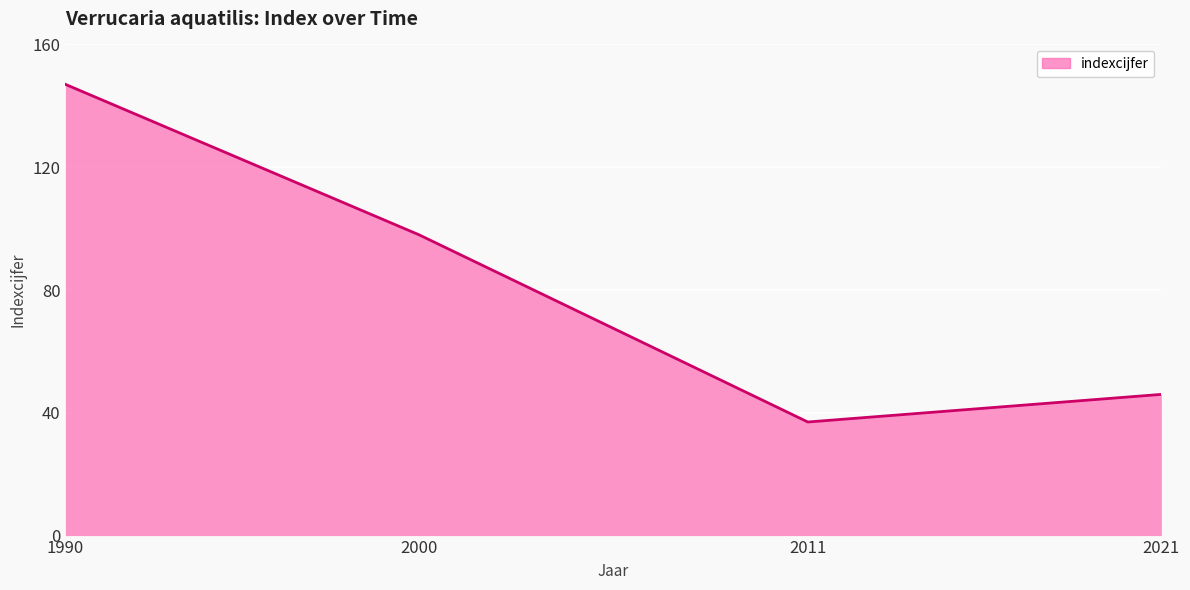

List the labels in order of value, largest first.

1990, 2000, 2021, 2011